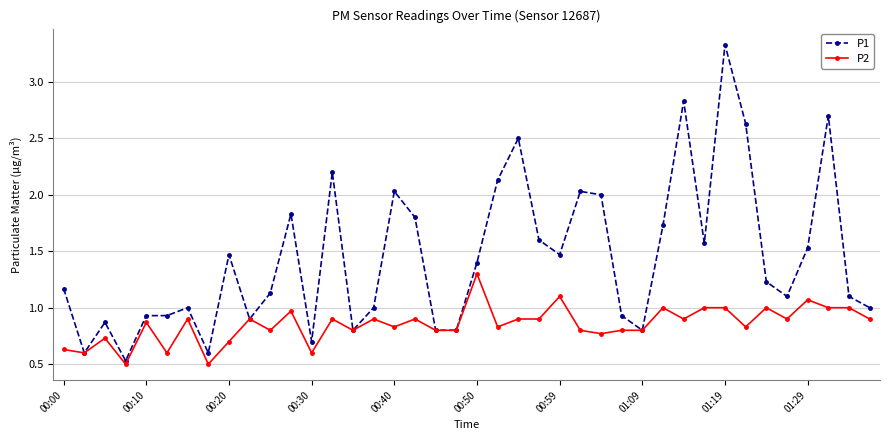

How many series are shown in this chart?

2